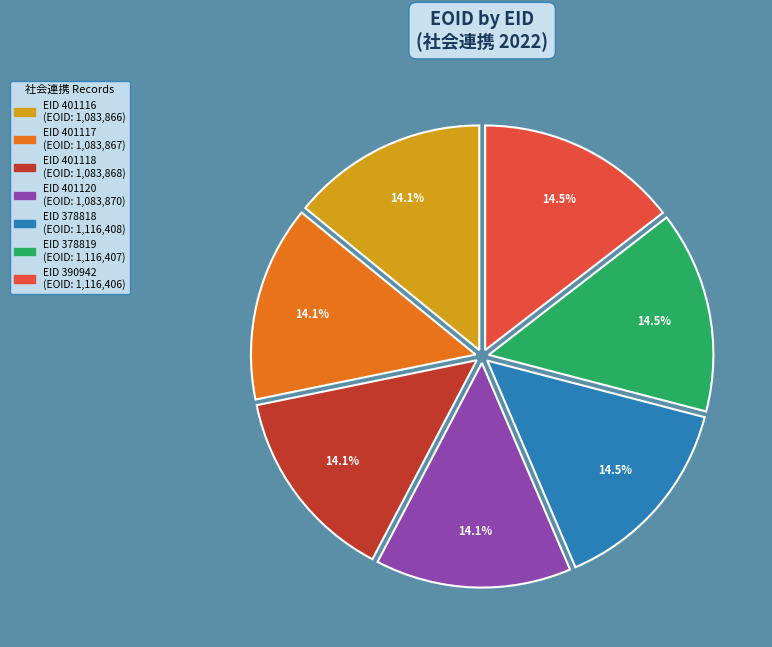

Is there any slice that represents more than half of the pie?

No